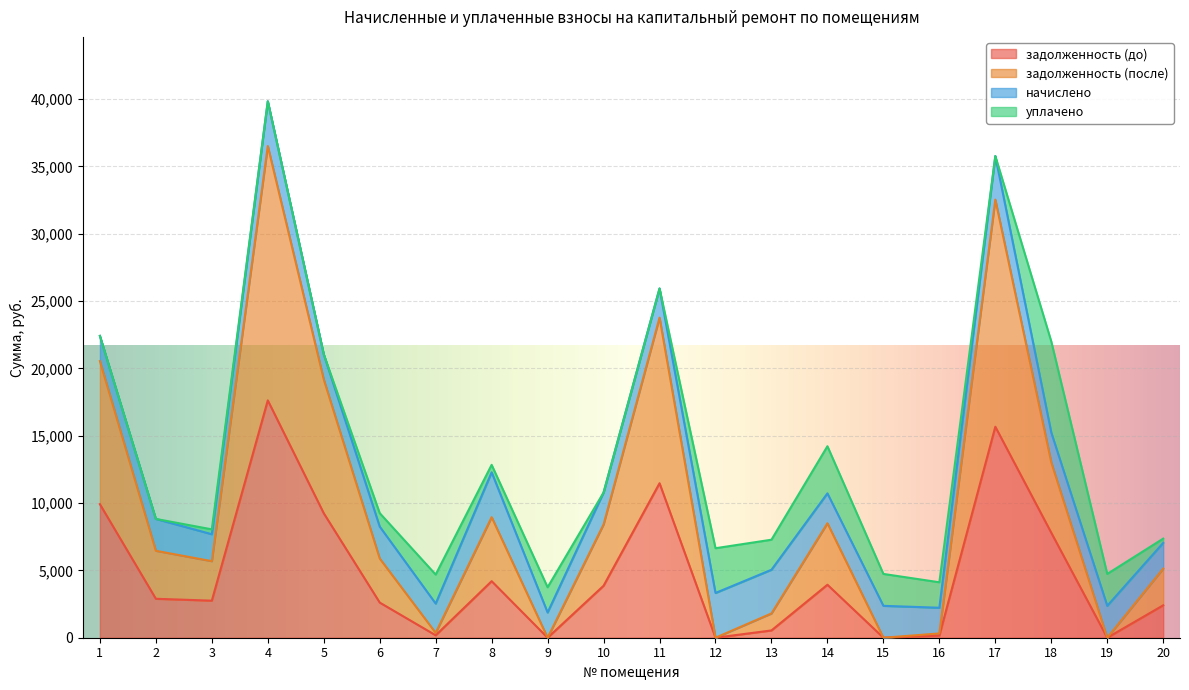

How many lines are shown in the chart?

4